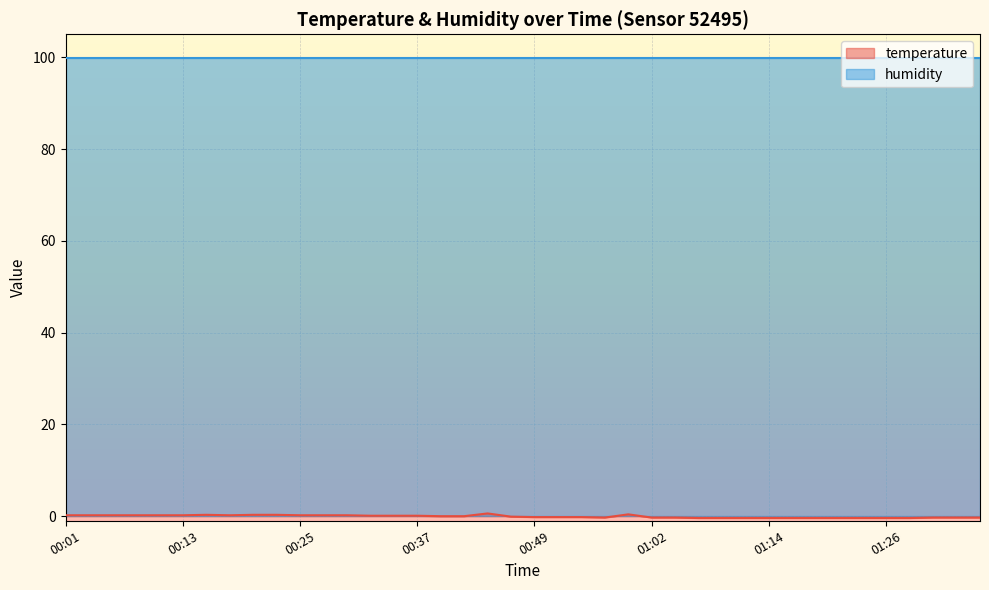

What position from the left is 00:37?

16